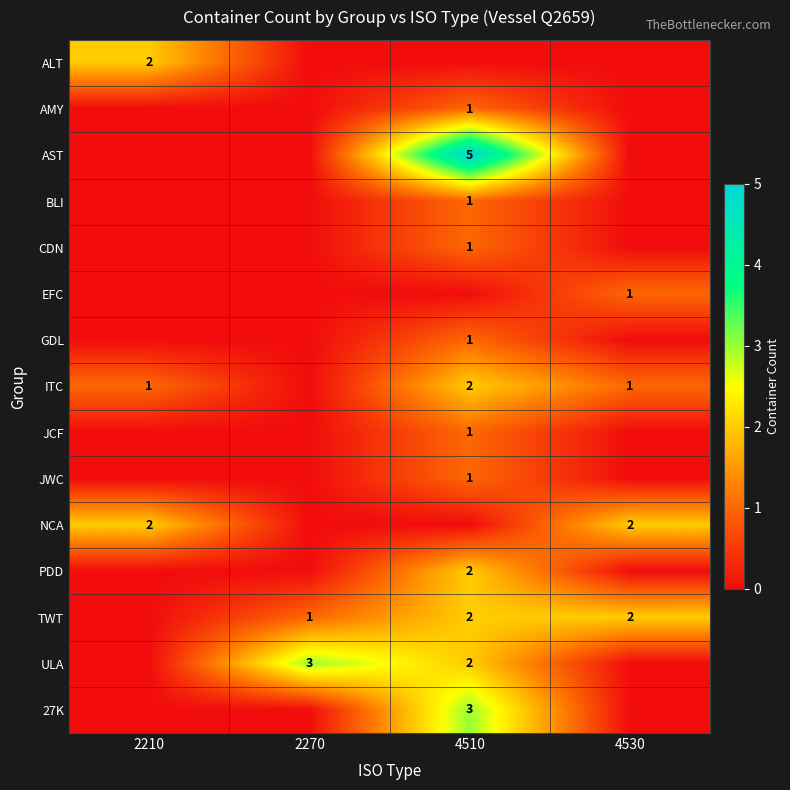

The BLI series shows 1 at 4510. True or false?

True